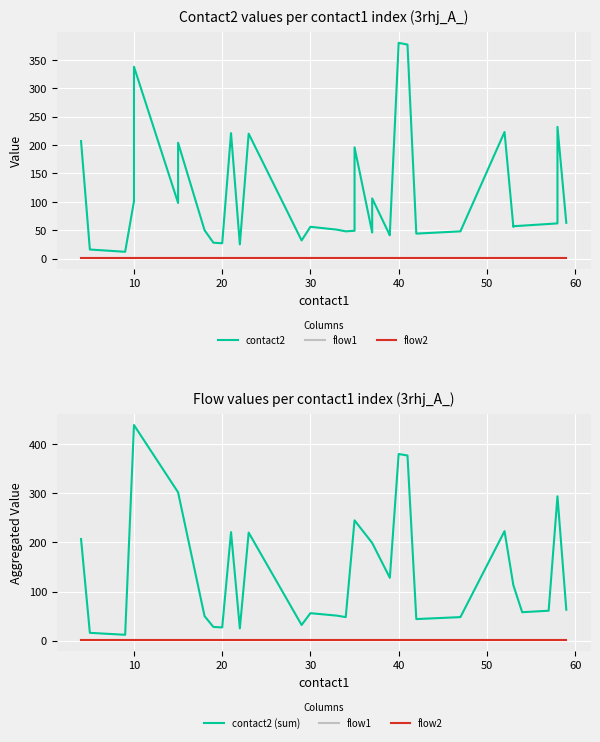

Is the value of flow1 at 30 greater than the value of flow2 at 37?

No